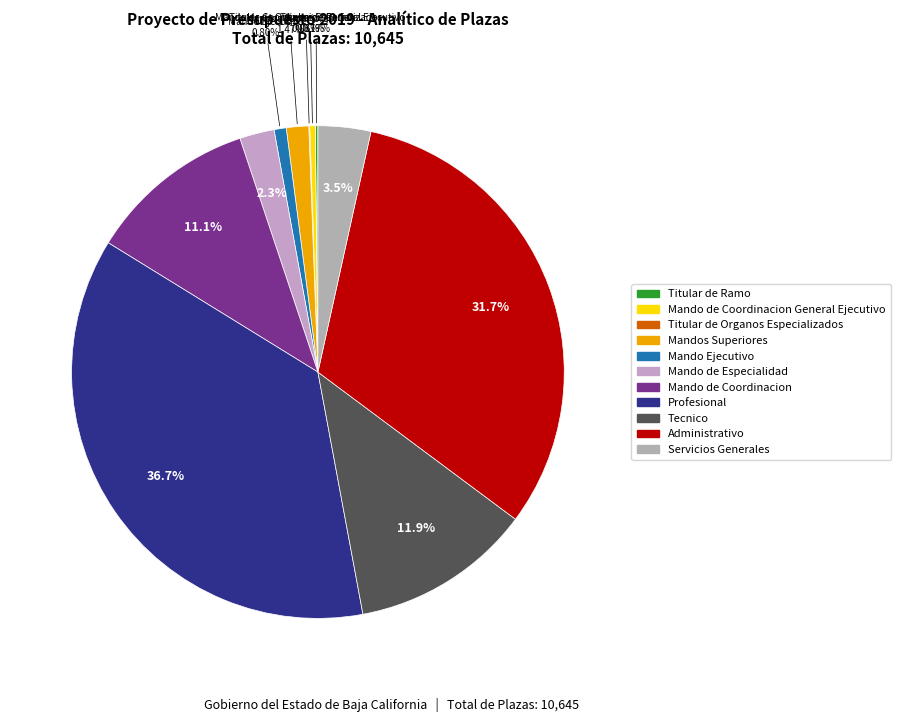

Rank the categories by value from highest to lowest.

Profesional, Administrativo, Tecnico, Mando de Coordinacion, Servicios Generales, Mando de Especialidad, Mandos Superiores, Mando Ejecutivo, Mando de Coordinacion General Ejecutivo, Titular de Ramo, Titular de Organos Especializados